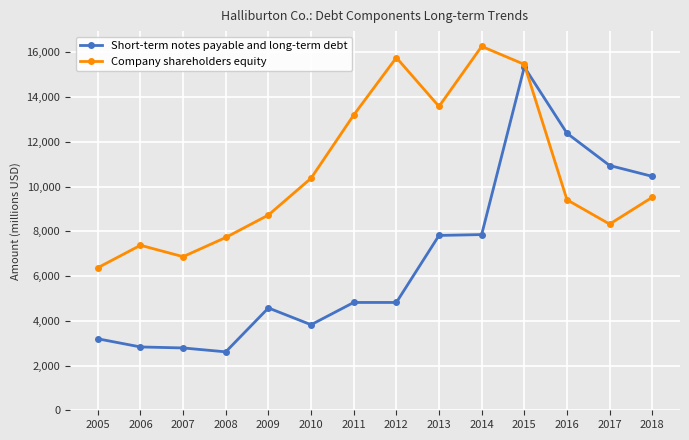

What is the difference between the Company shareholders equity values at 2011 and 2010?

2825